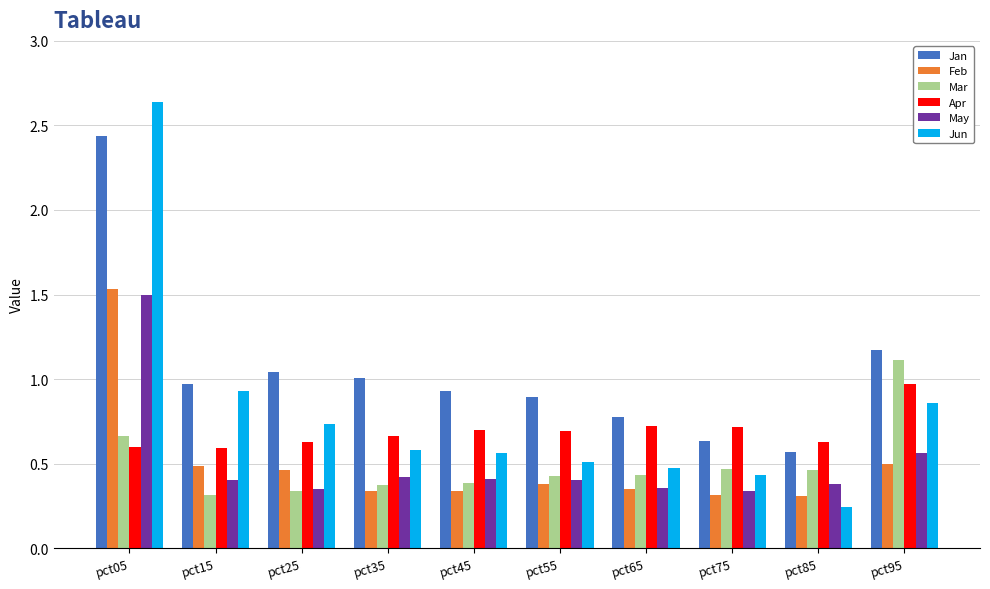

At which label does Mar reach its peak?

pct95